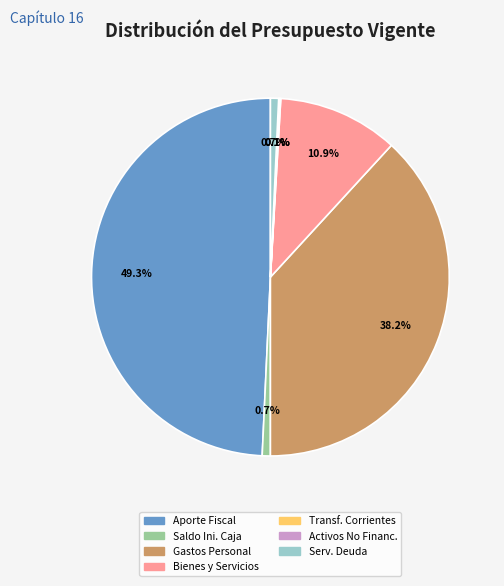

Is there any slice that represents more than half of the pie?

No